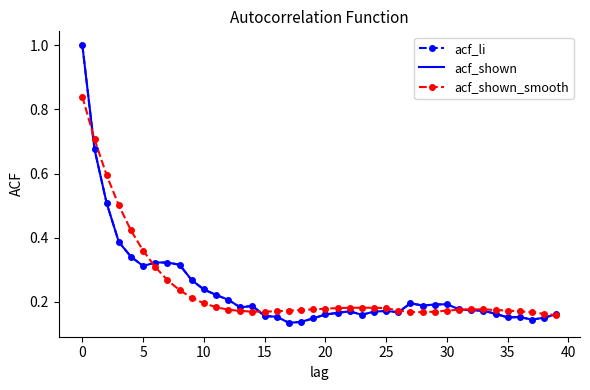

Count the acf_shown_smooth values in the range 0 to 1.

40